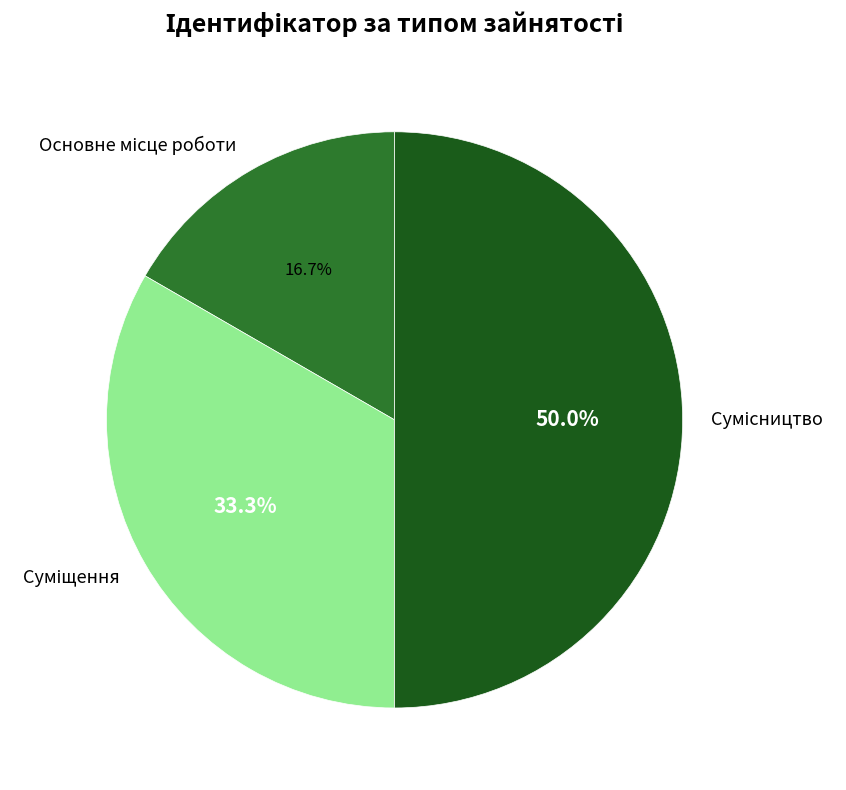

Rank the categories by value from lowest to highest.

Основне місце роботи, Суміщення, Сумісництво